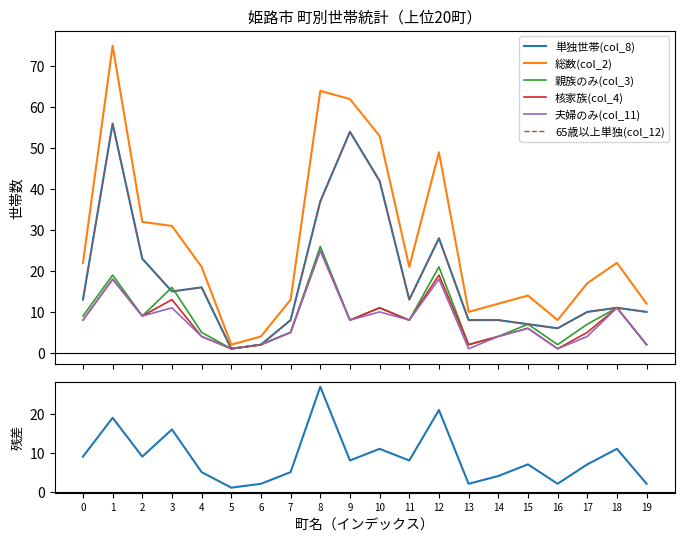

True or false: 核家族(col_4) has a value of 8 at 7.

False